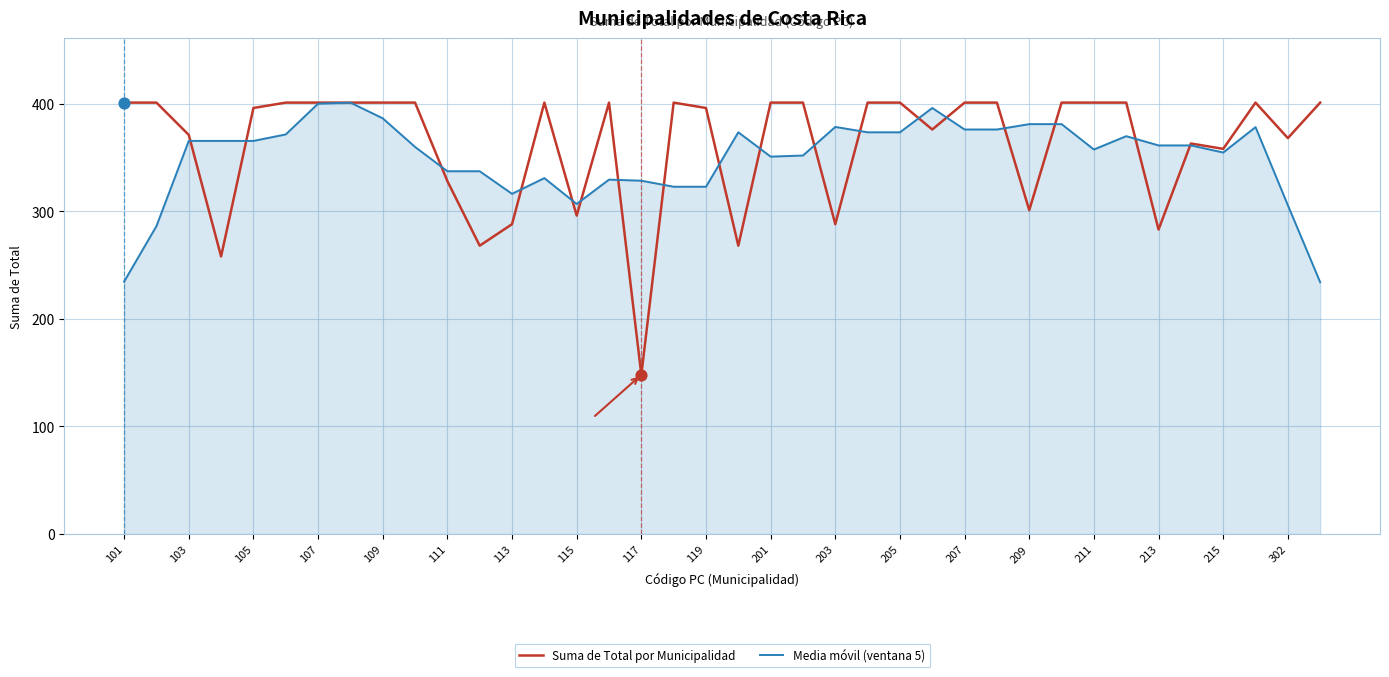

What is the highest value of the Media móvil (ventana 5) series?

401.0